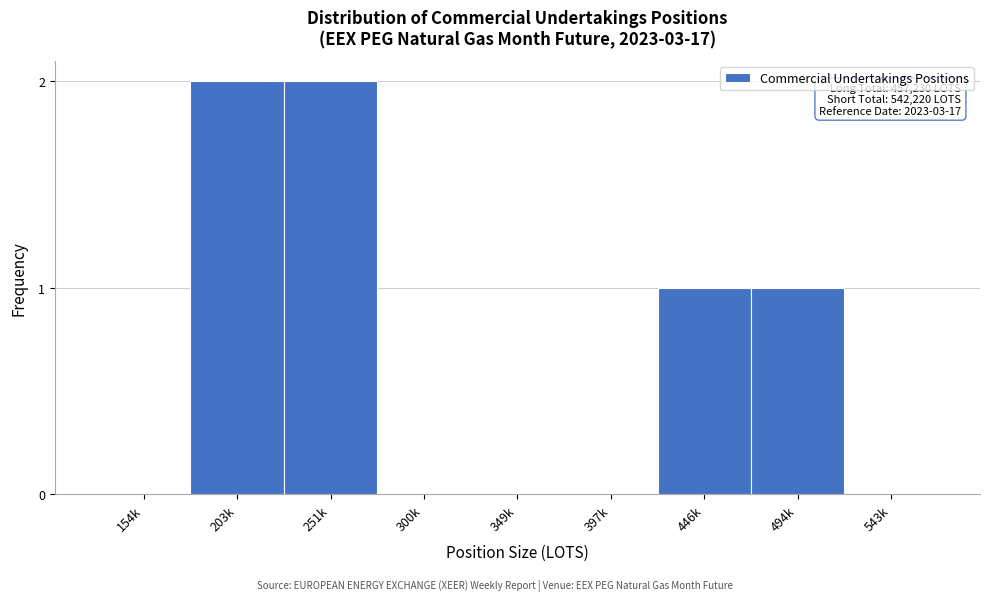

Reading left to right, extract all data points from this chart.

154k=0	203k=2	251k=2	300k=0	349k=0	397k=0	446k=1	494k=1	543k=0